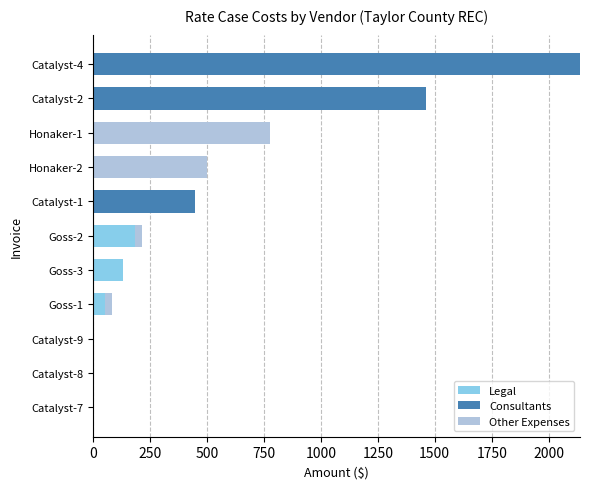

At which label is Legal closest to 92?

Goss-1